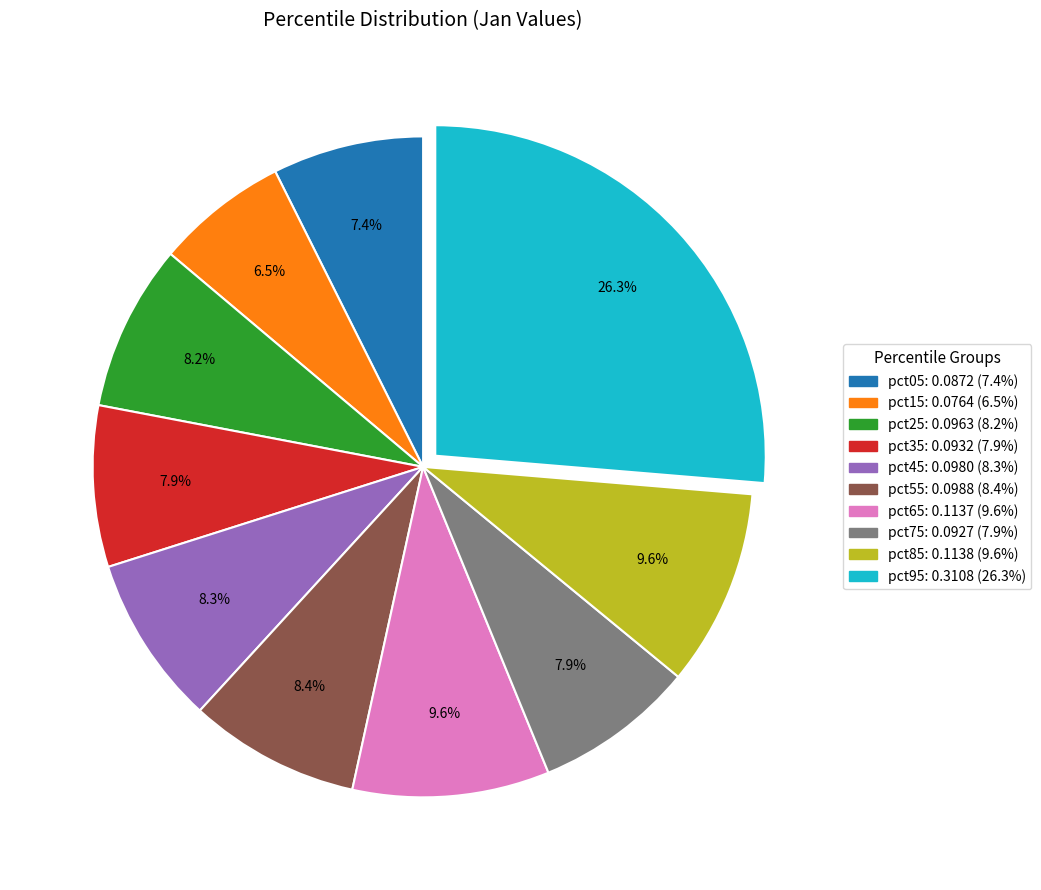

Is there any slice that represents more than half of the pie?

No